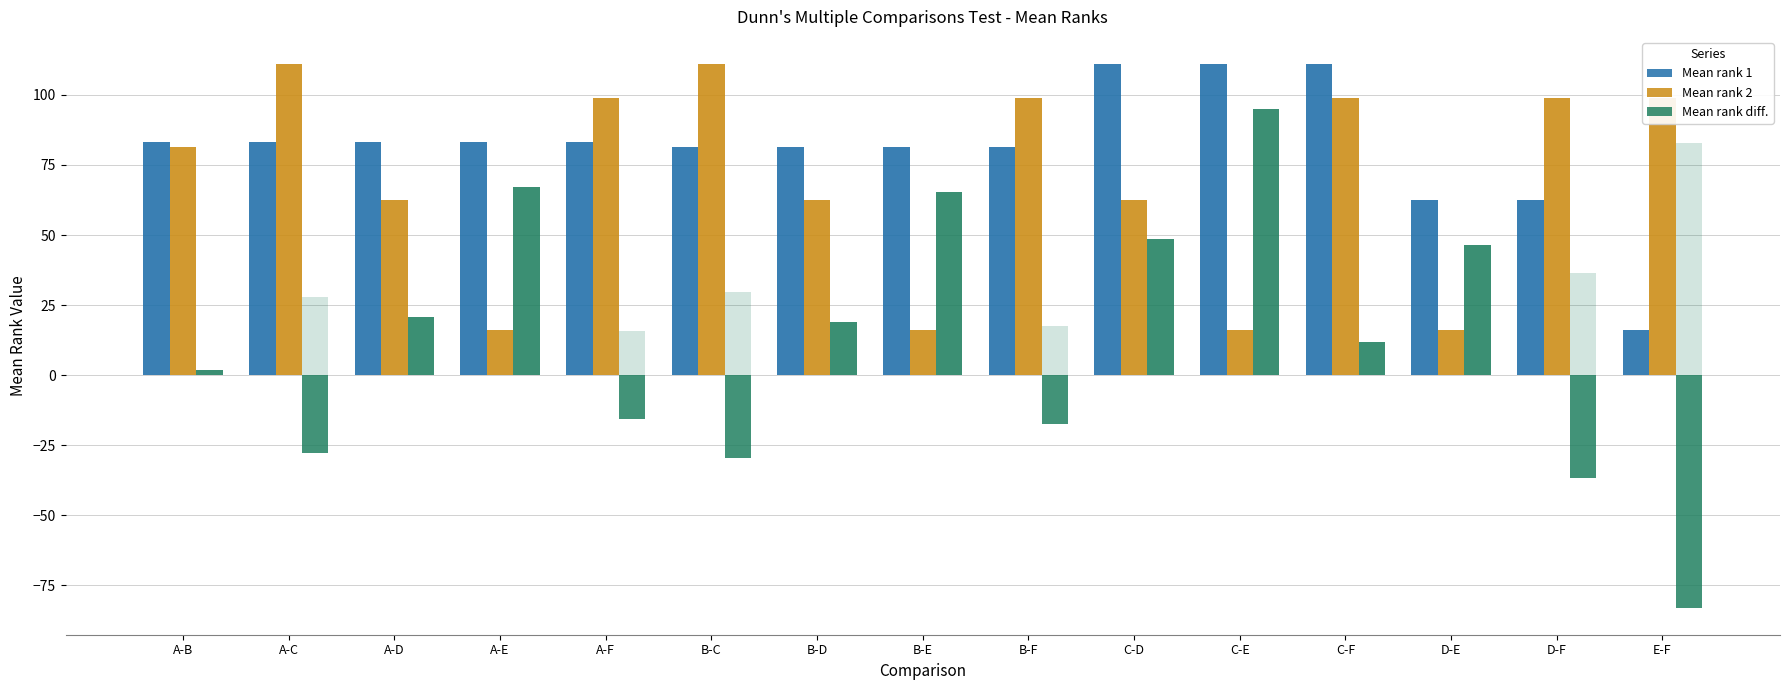

List the series in order of their overall mean, lowest first.

Mean rank diff., Mean rank 2, Mean rank 1